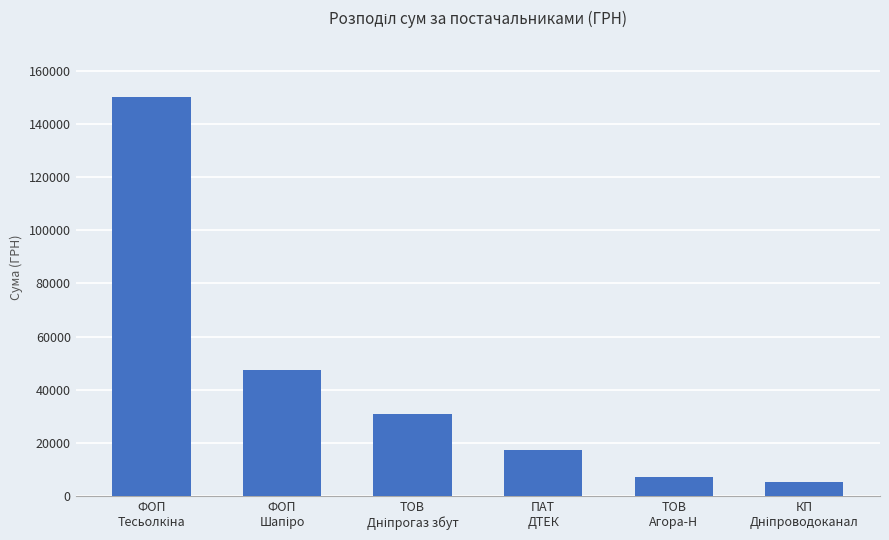

What is the difference between the maximum and second lowest values?

142967.9